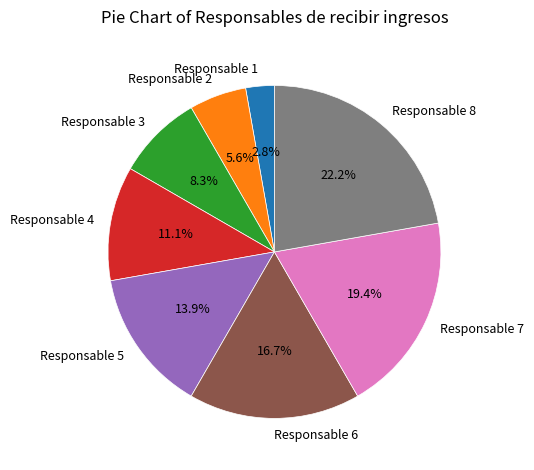

Does any single category account for the majority?

No